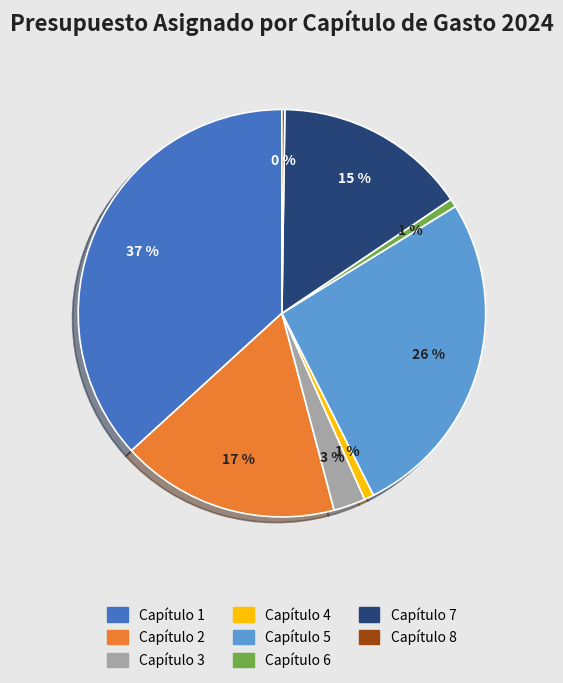

What is the largest slice in the pie chart?

Capítulo 1